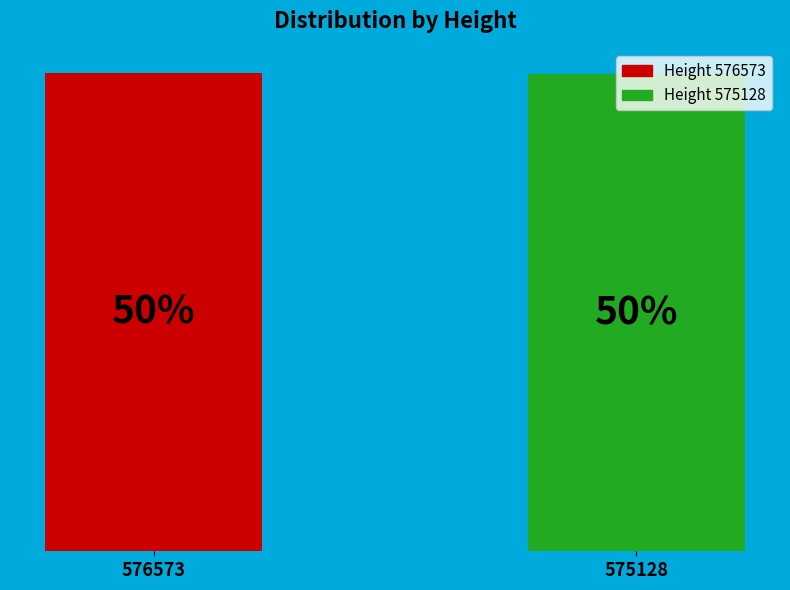

Rank the categories by value from lowest to highest.

575128, 576573